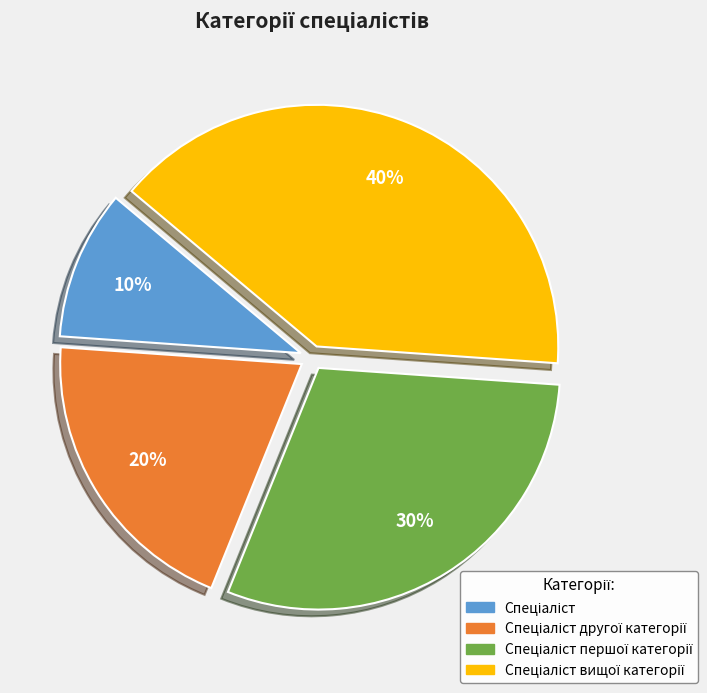

How many slices are in this pie chart?

4